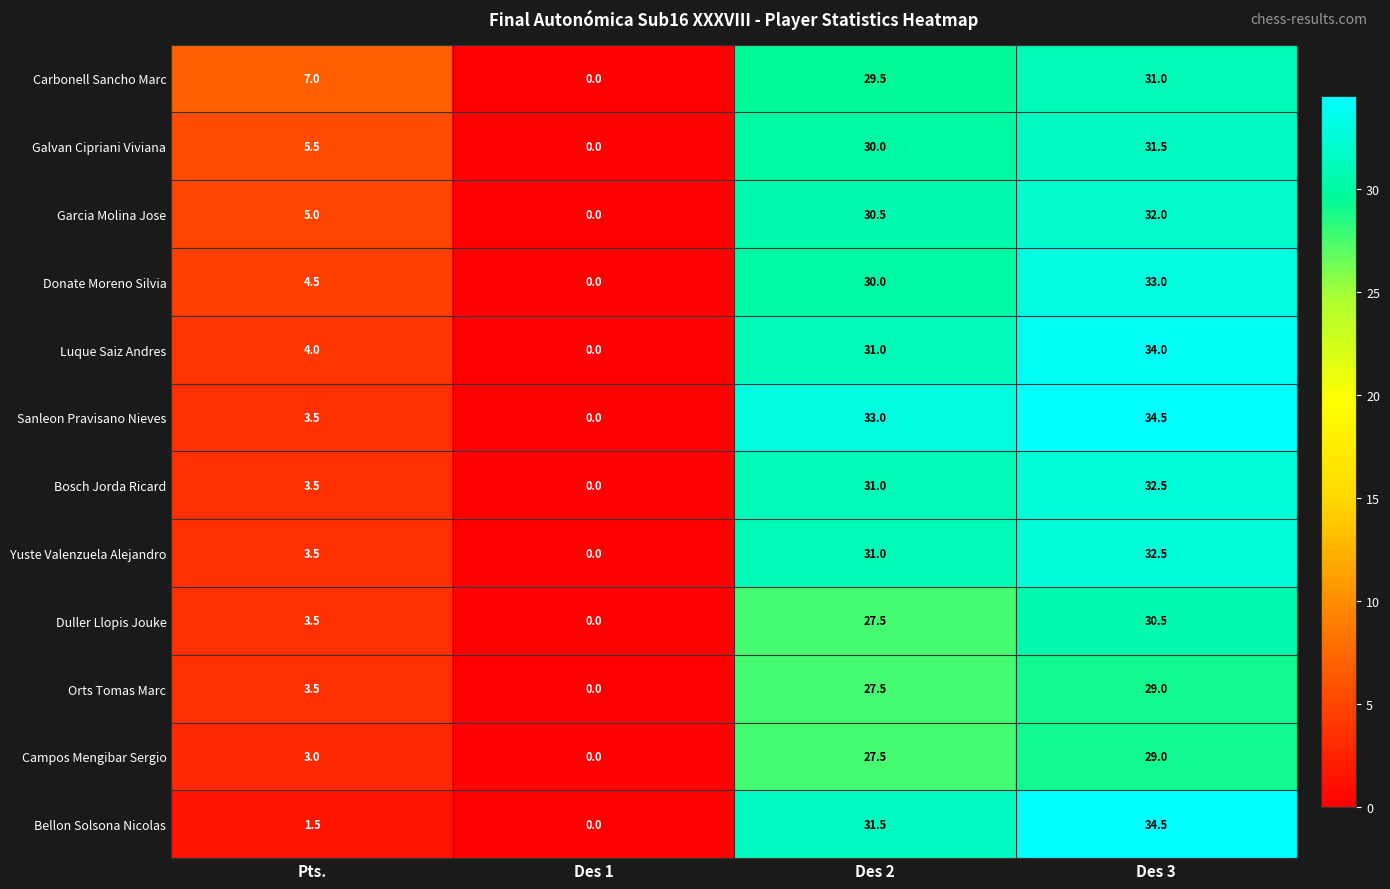

What is the sum of all Sanleon Pravisano Nieves values?

71.0